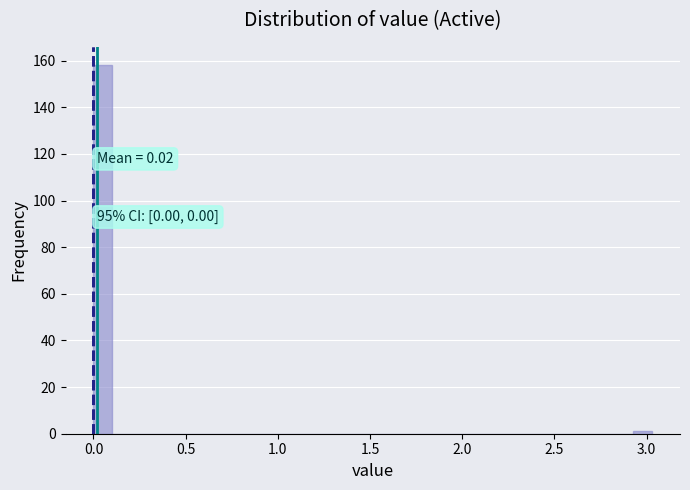

Around what value on the x-axis is the tallest bar? Give the approximate position of its centre, as read against the axis.

0.05